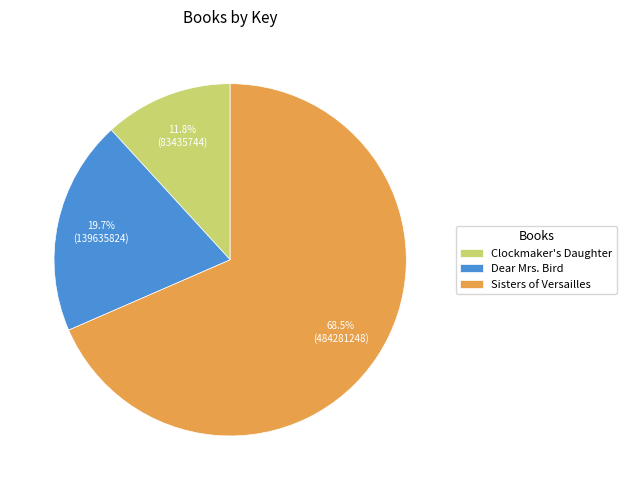

What percentage is NOT represented by Dear Mrs. Bird?

80.3%